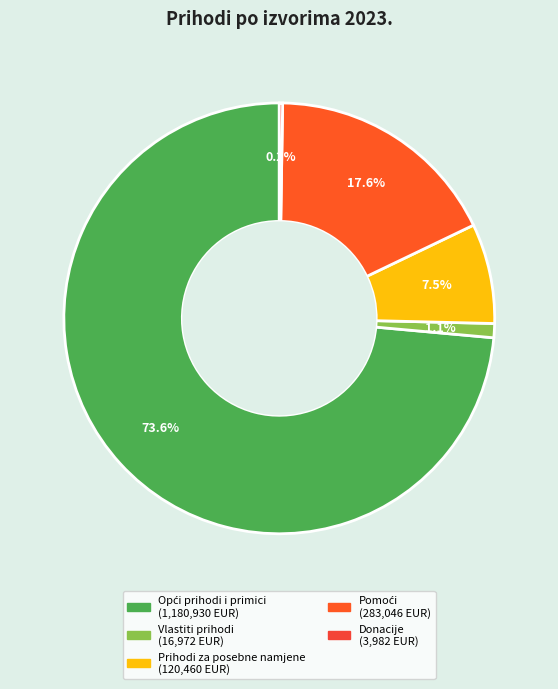

Does Opći prihodi i primici represent more than half of the total?

Yes